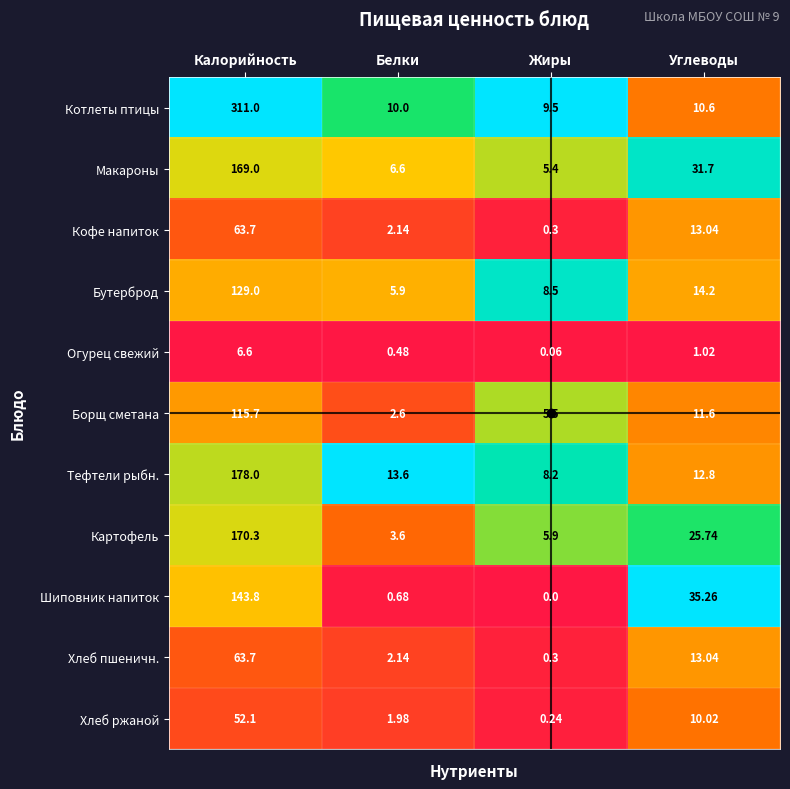

At which category is the sum across all series the highest?

Калорийность